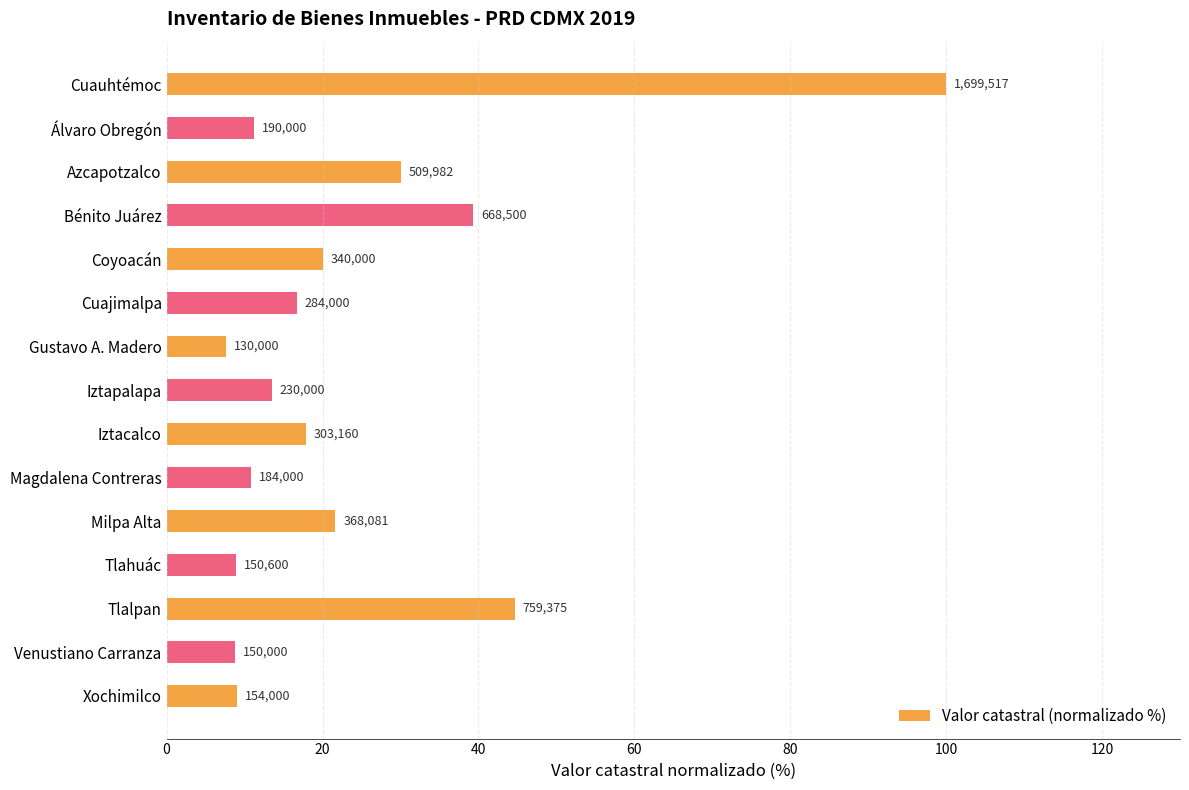

What is the maximum value shown in the chart?

100.0